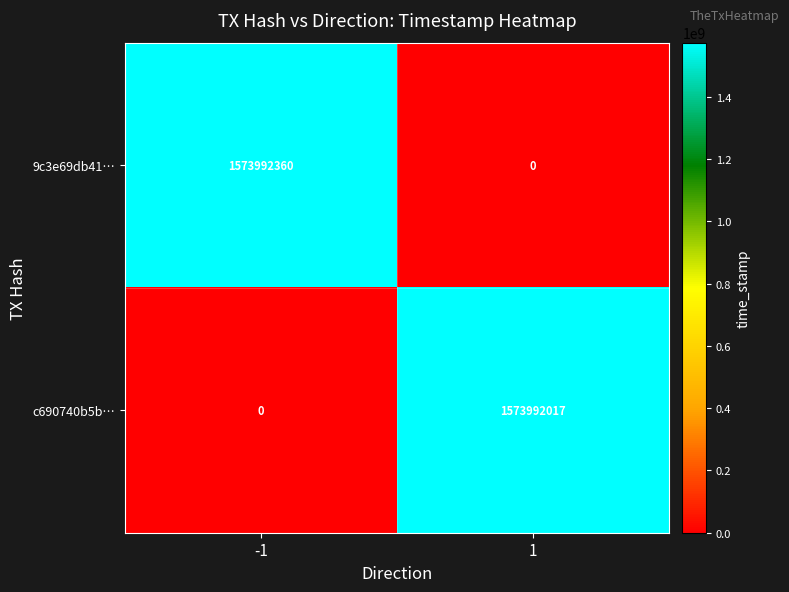

Reading left to right, transcribe all the data shown in this chart.

9c3e69db41…: -1=1573992360	1=0
c690740b5b…: -1=0	1=1573992017